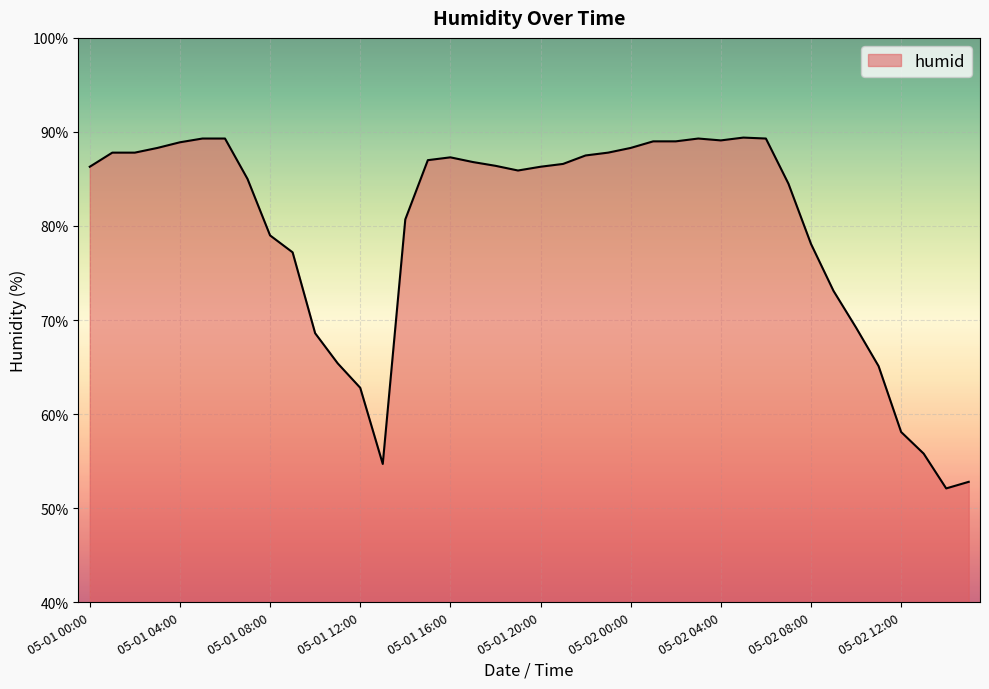

What is the difference between the second highest and second lowest values?

36.5